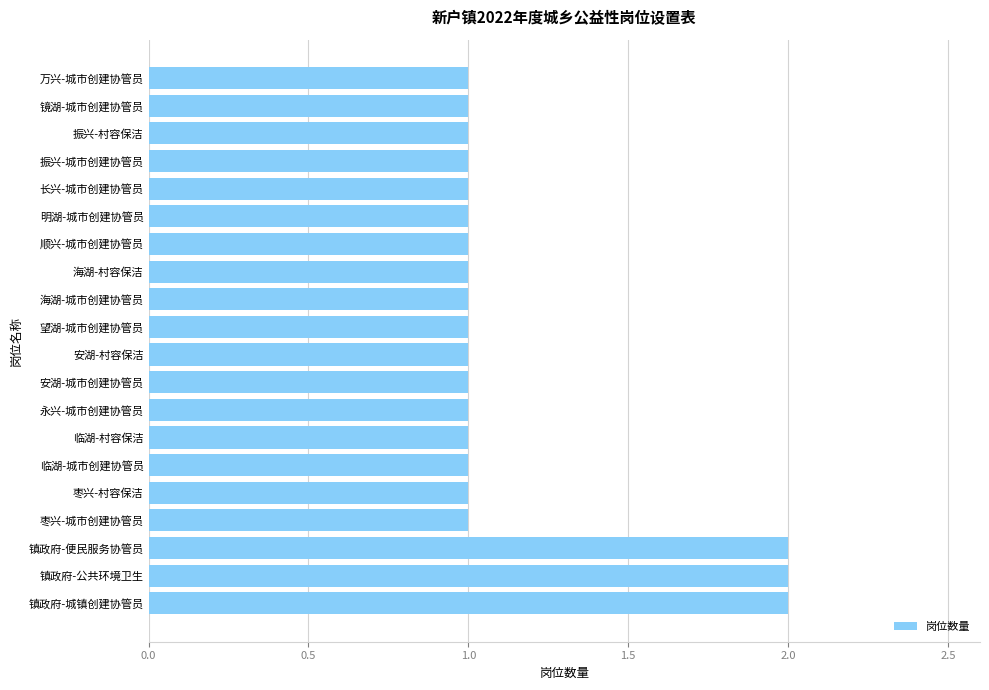

What is the maximum value shown in the chart?

2